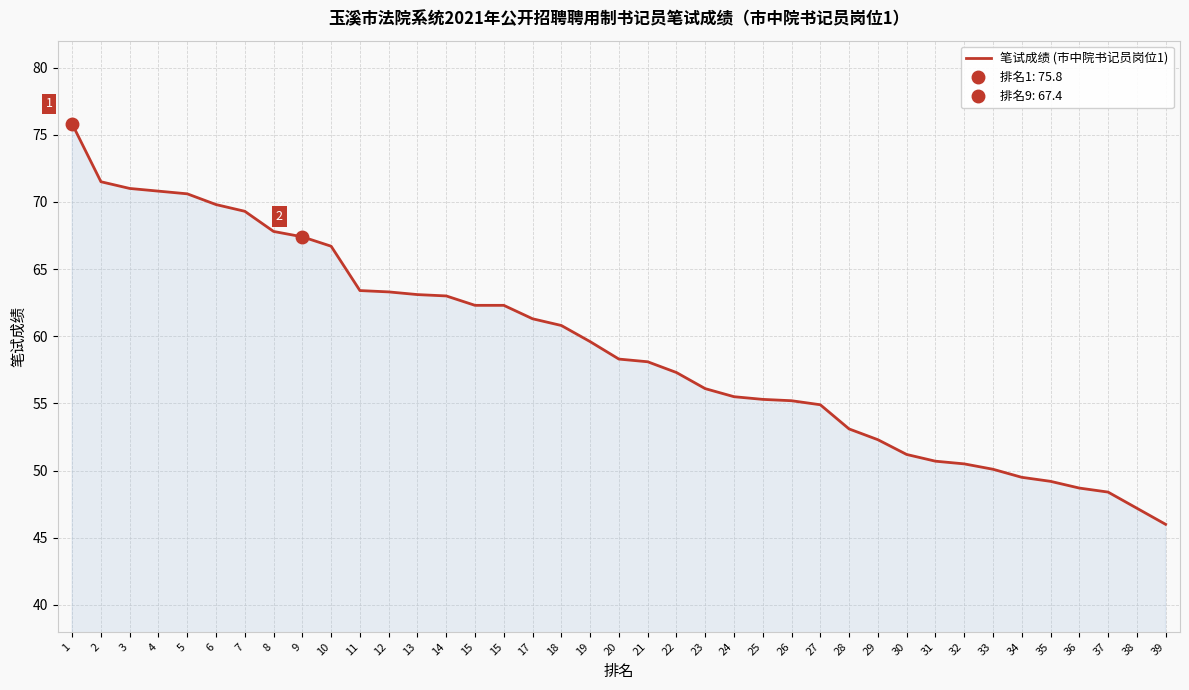

What is the average value?

59.2